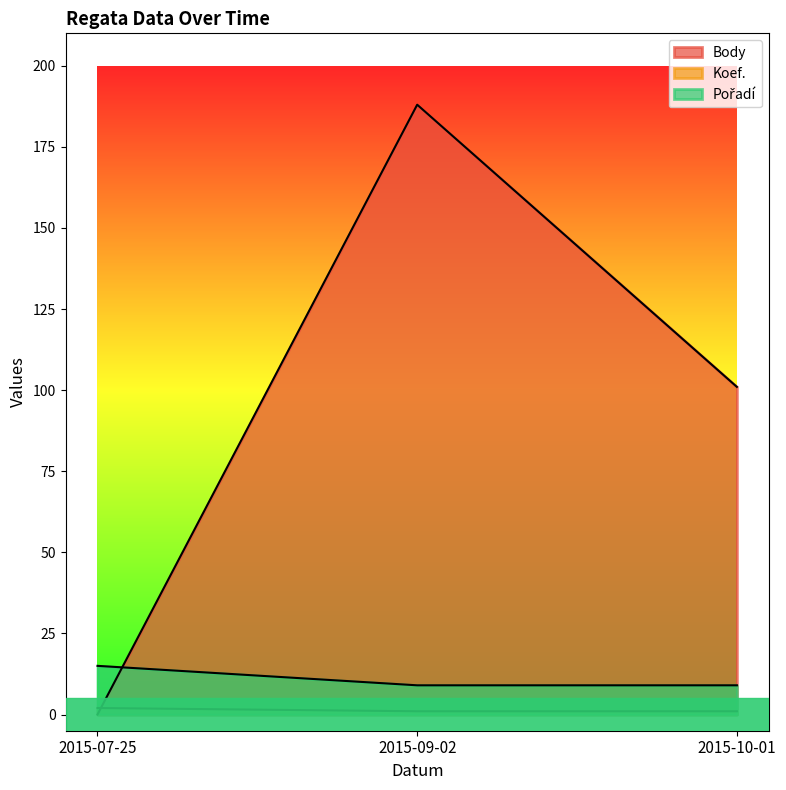

The Koef. series shows 1 at 2015-09-02. True or false?

True